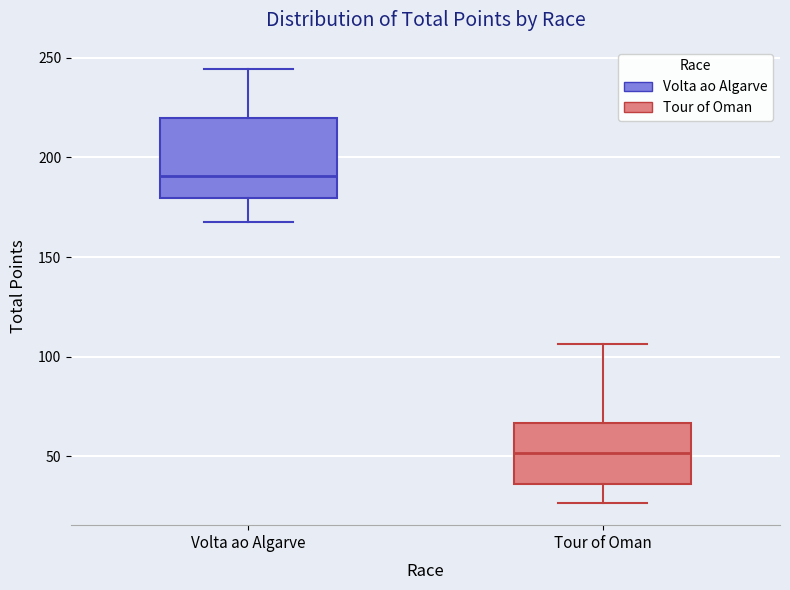

Reading left to right, read every box against the y-axis: the position of its median line, the range the box covers, and the ends of its whiskers. The values are not printed on the chart, so give them approximately, as read against the axis.

Volta ao Algarve: median 190, box 180 to 220, whiskers 170 to 245
Tour of Oman: median 50, box 35 to 65, whiskers 25 to 105